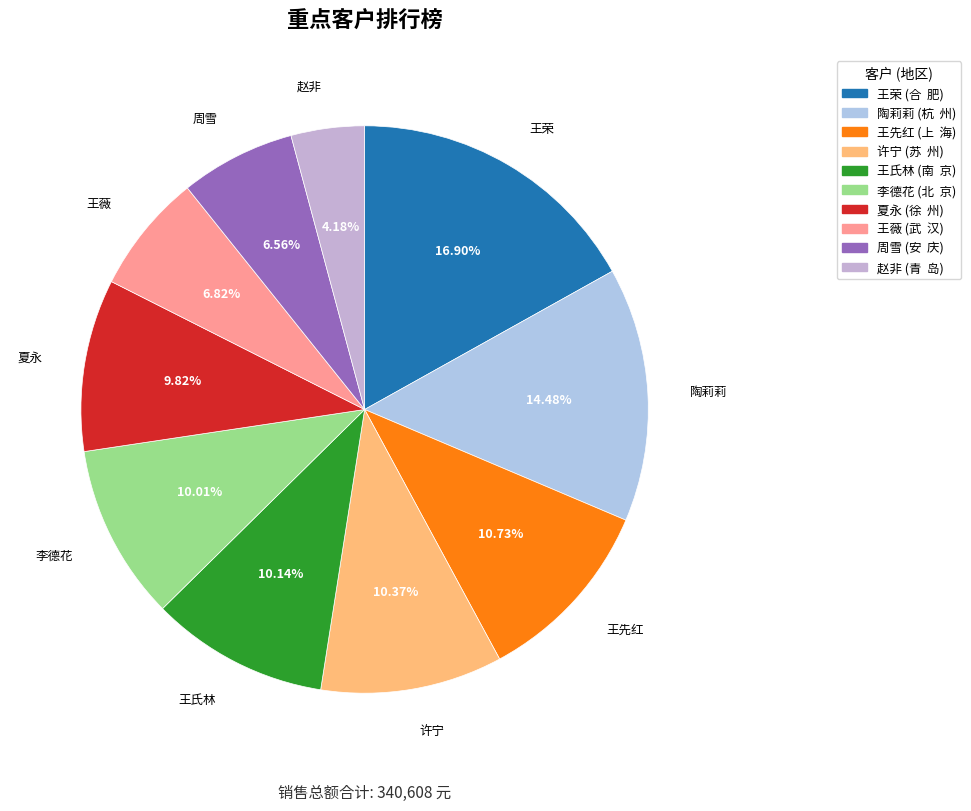

How many slices are in this pie chart?

10